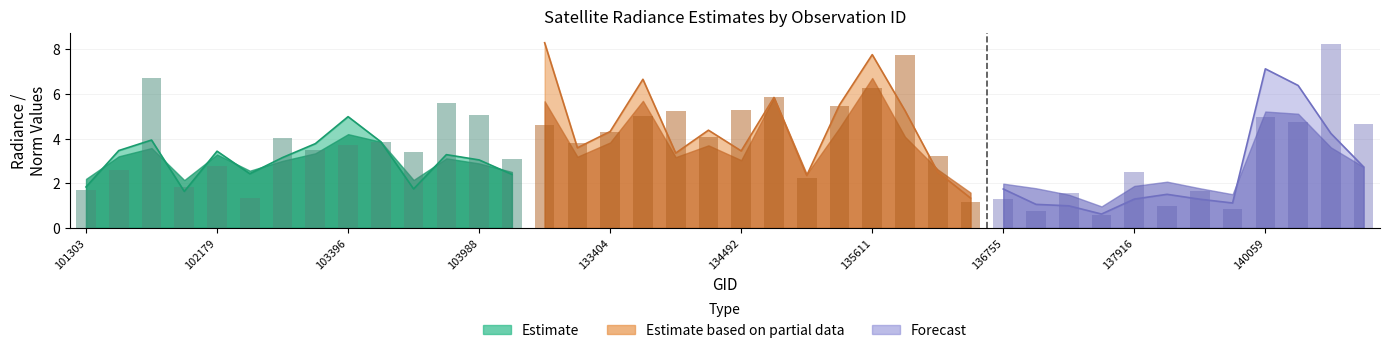

Which category has the lowest value across all series?

137903